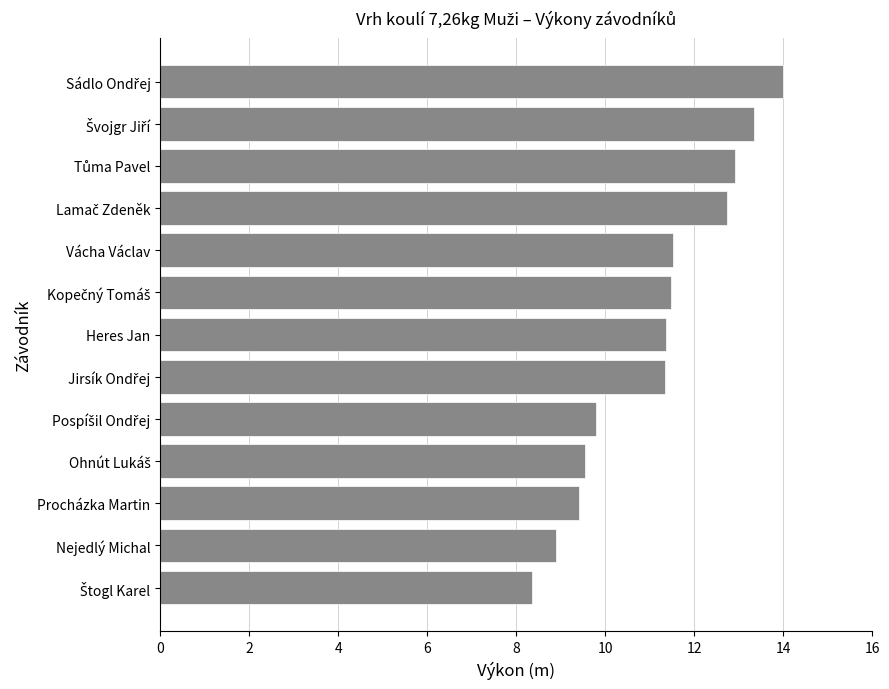

Count the number of data series in this chart.

1